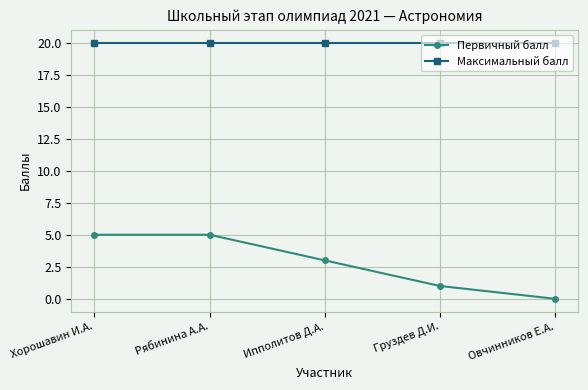

How many series are shown in this chart?

2